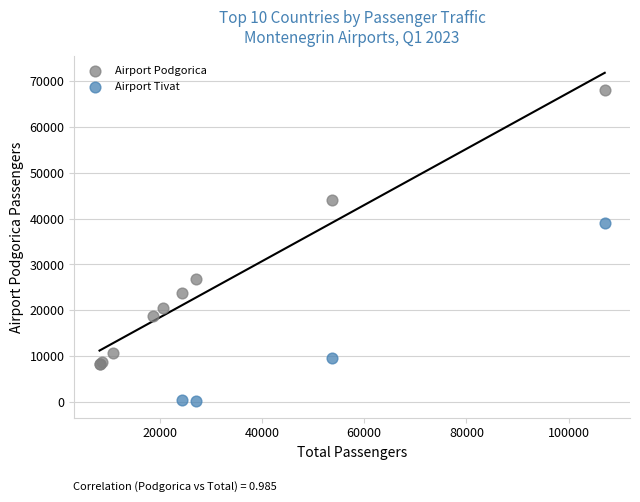

Which series has the largest Y range (max minus min)?

Airport Podgorica